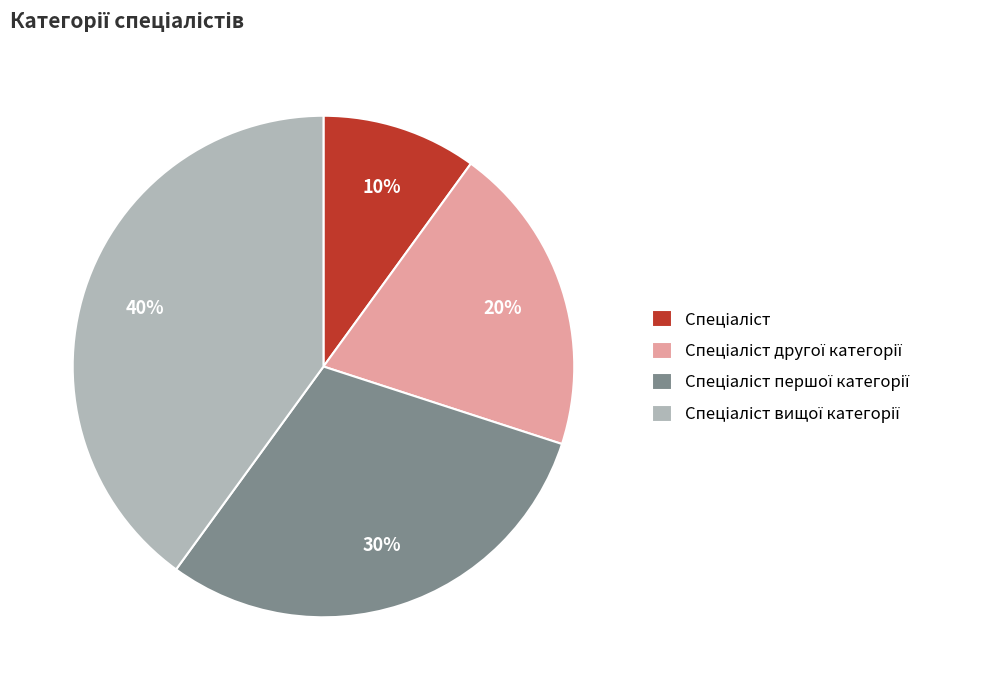

Is there any slice that represents more than half of the pie?

No